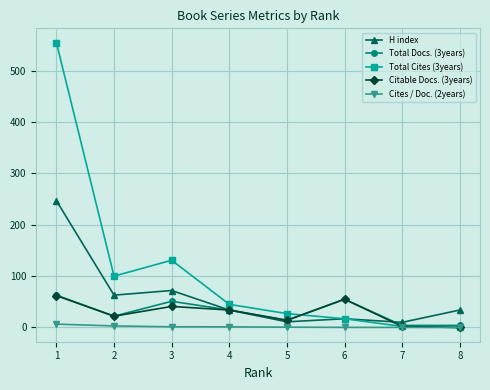

Which series has the widest spread of values?

Total Cites (3years)